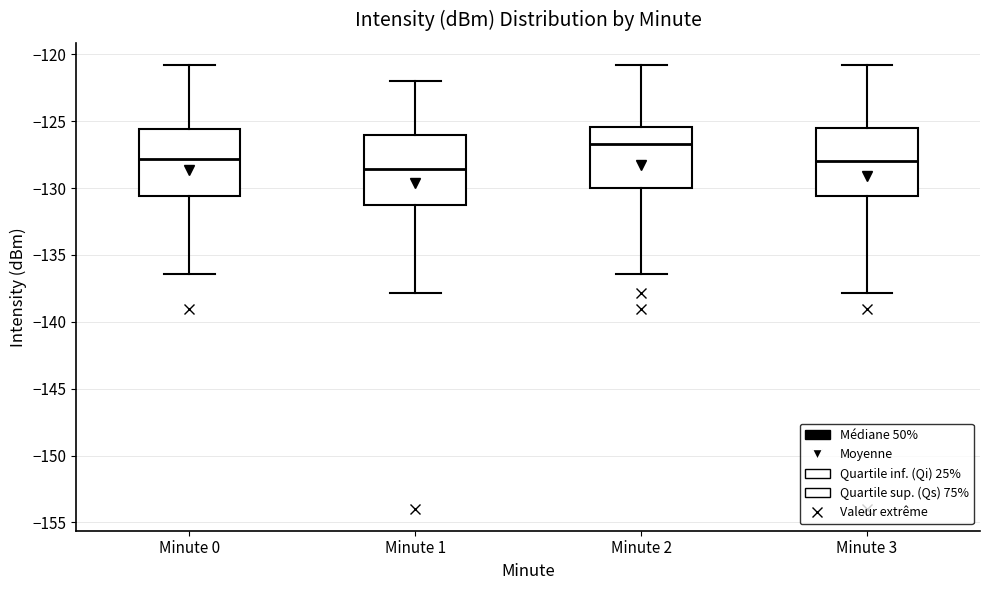

Reading left to right, read every box against the y-axis: the position of its median line, the range the box covers, and the ends of its whiskers. The values are not printed on the chart, so give them approximately, as read against the axis.

Minute 0: median -128.0, box -130.5 to -125.5, whiskers -136.5 to -121.0
Minute 1: median -128.5, box -131.5 to -126.0, whiskers -138.0 to -122.0
Minute 2: median -126.5, box -130.0 to -125.5, whiskers -136.5 to -121.0
Minute 3: median -128.0, box -130.5 to -125.5, whiskers -138.0 to -121.0